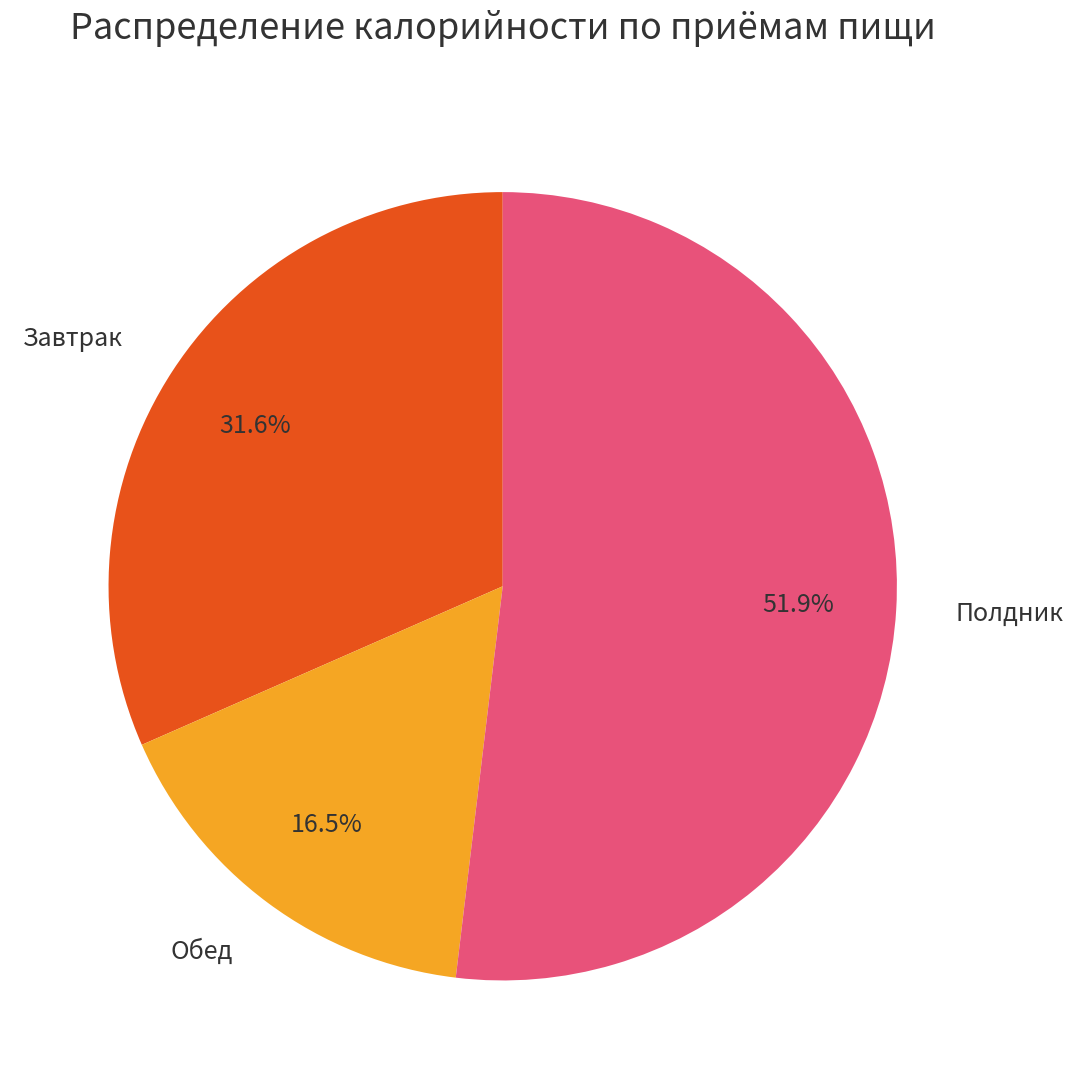

Which category has the biggest portion of the pie?

Полдник